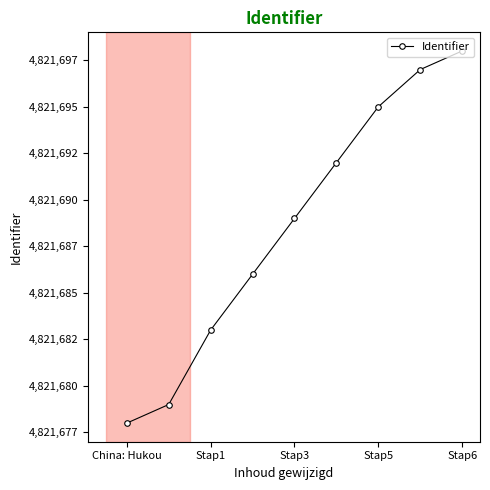

What is the difference between the second highest and minimum values?

19